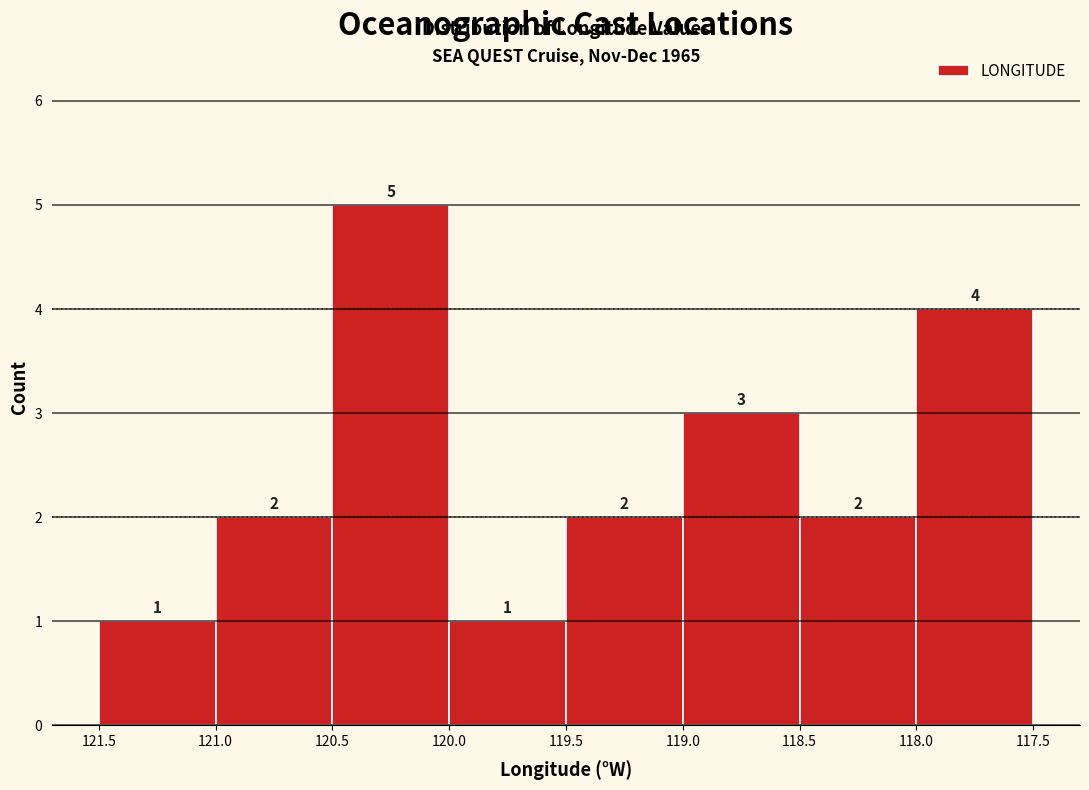

Reading left to right, list all the values displayed in this chart.

1	2	5	1	2	3	2	4